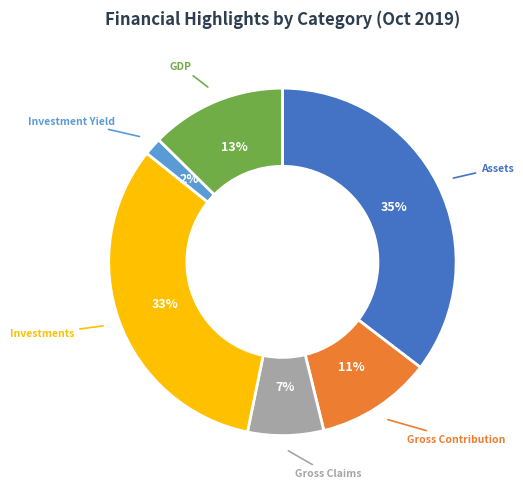

Is there any slice that represents more than half of the pie?

No